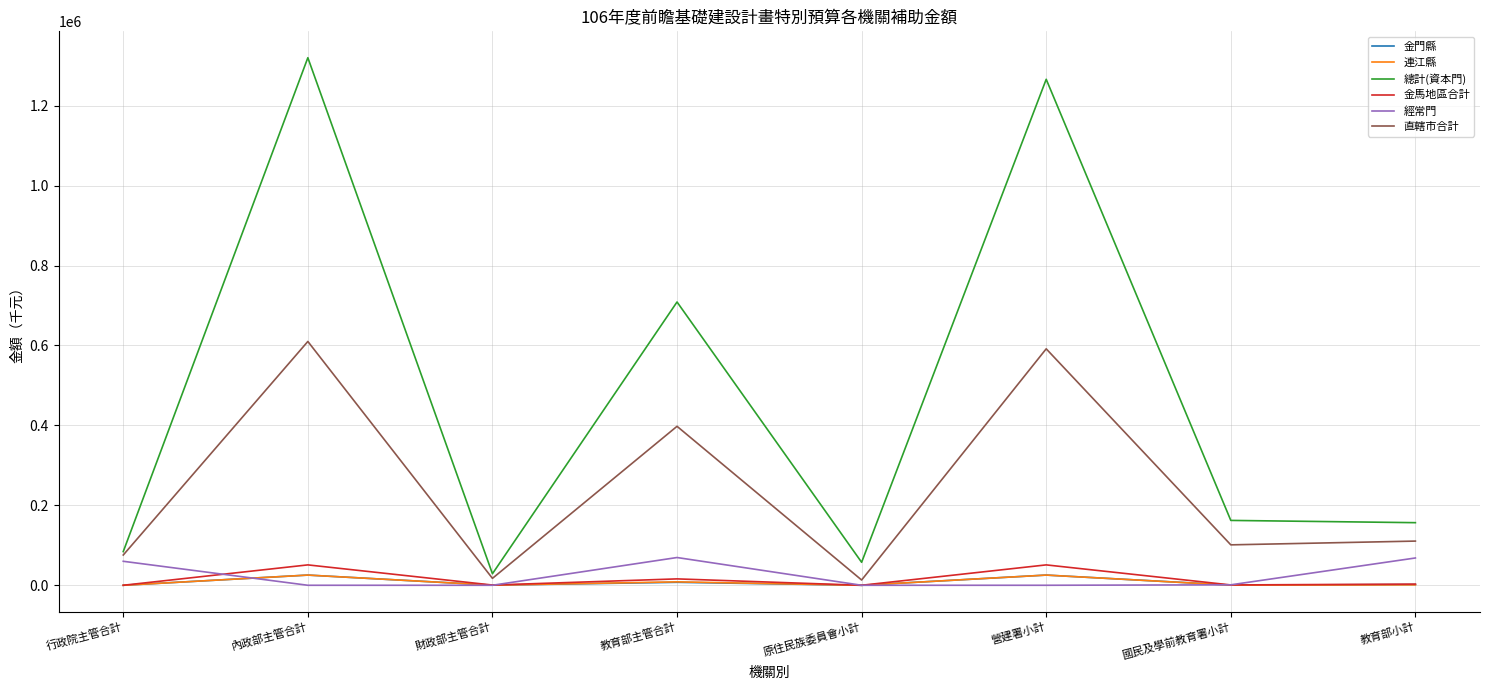

What are all the series names shown in the legend?

金門縣, 連江縣, 總計(資本門), 金馬地區合計, 經常門, 直轄市合計